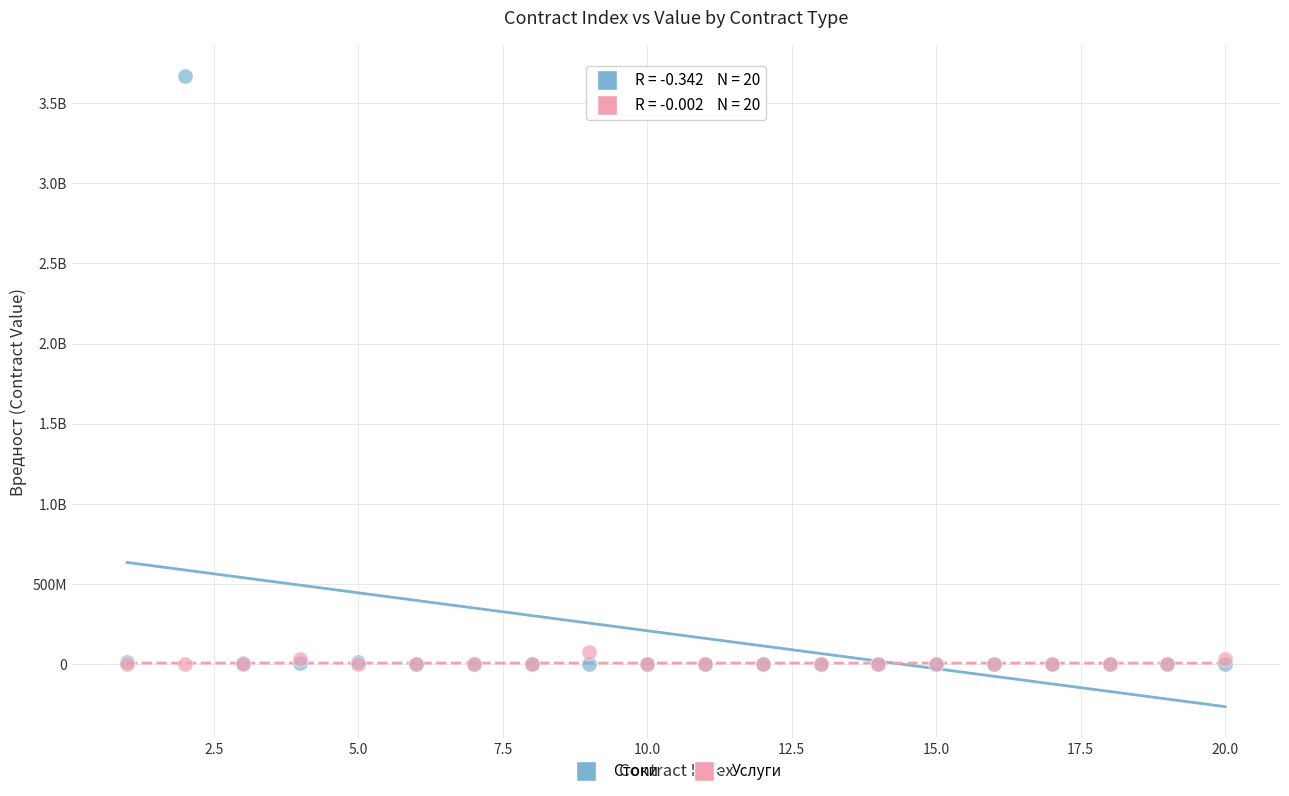

What are all the series names shown in the legend?

Стоки, Услуги